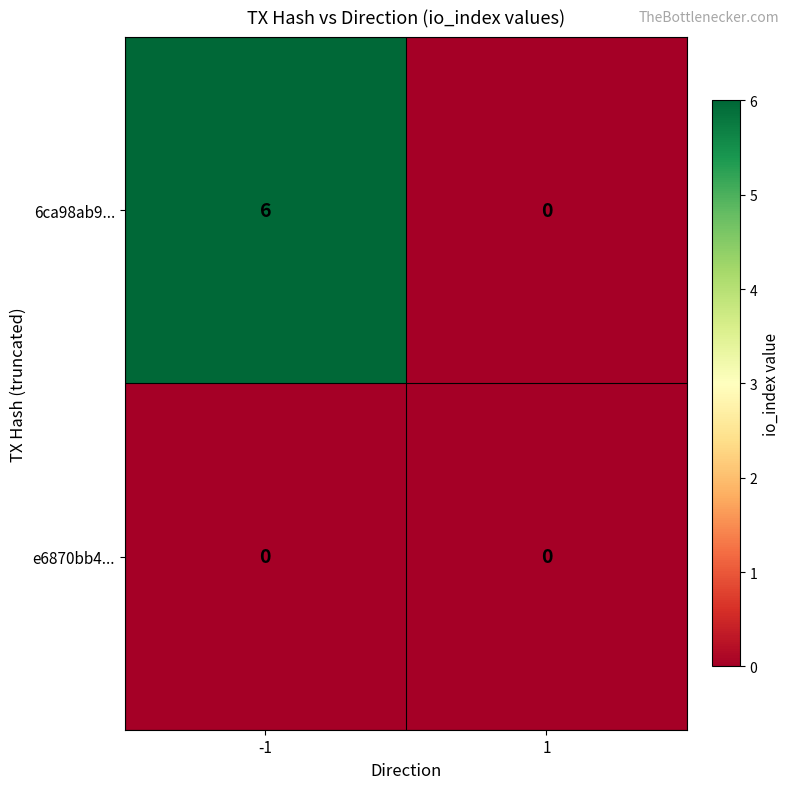

At how many categories does at least one series exceed 1?

1